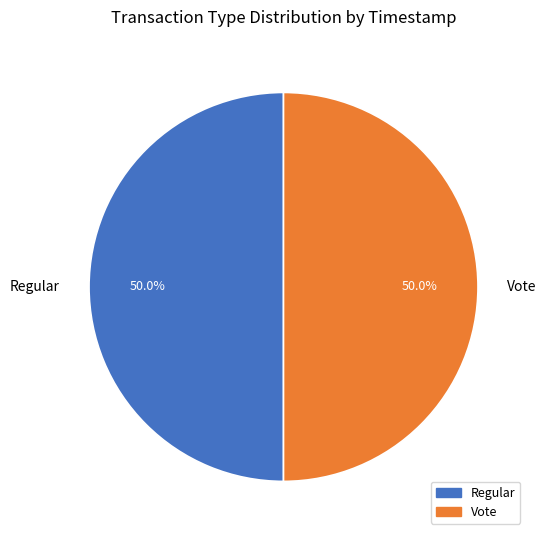

Approximately how many times larger is the value at Regular compared to Vote?

1.0